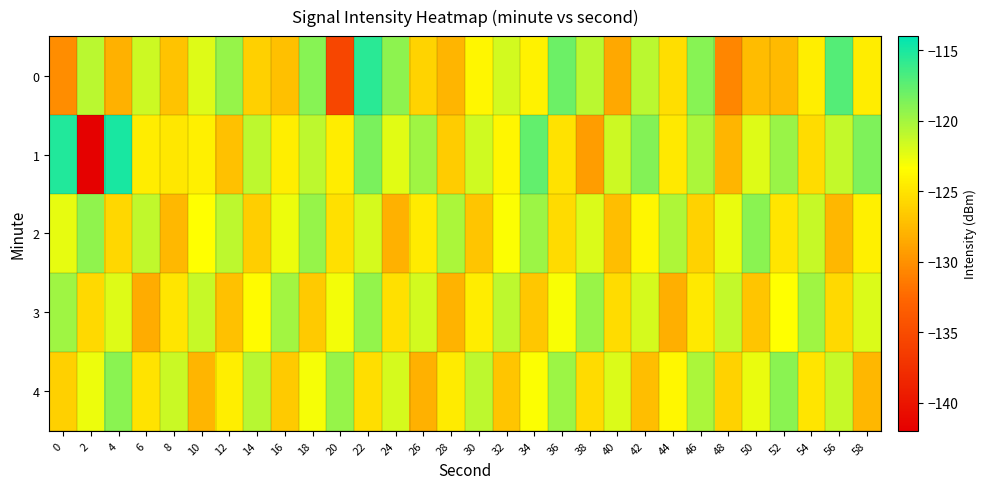

At which category does the chart reach its peak across all series?

4